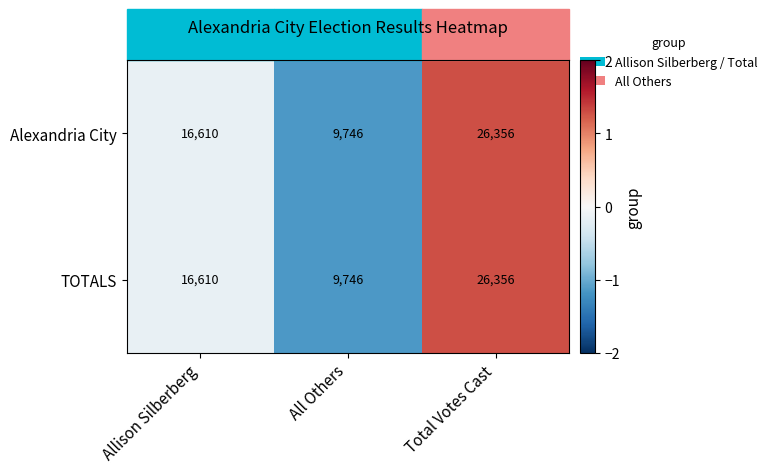

What is the approximate value of Alexandria City at All Others?

9746